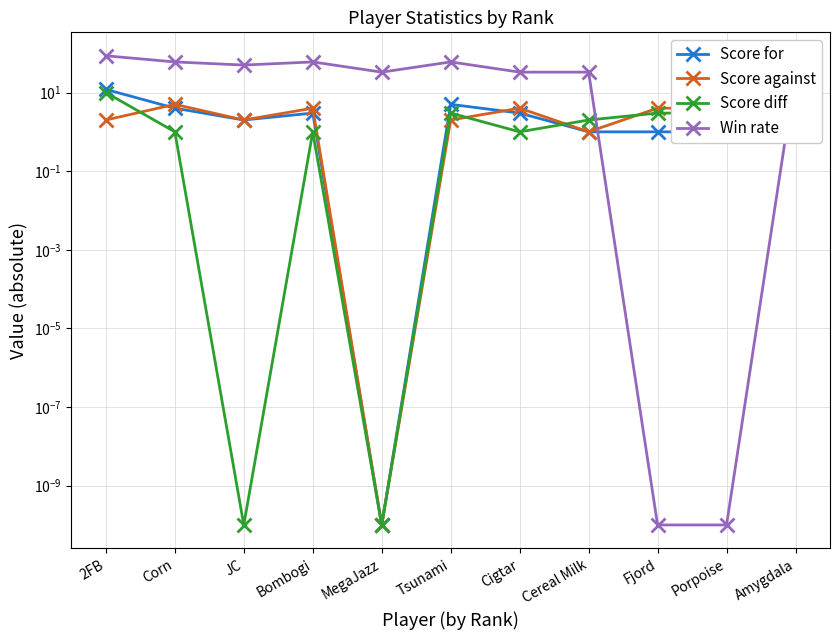

What is the difference between the maximum and minimum values in the Score diff series?

10.0